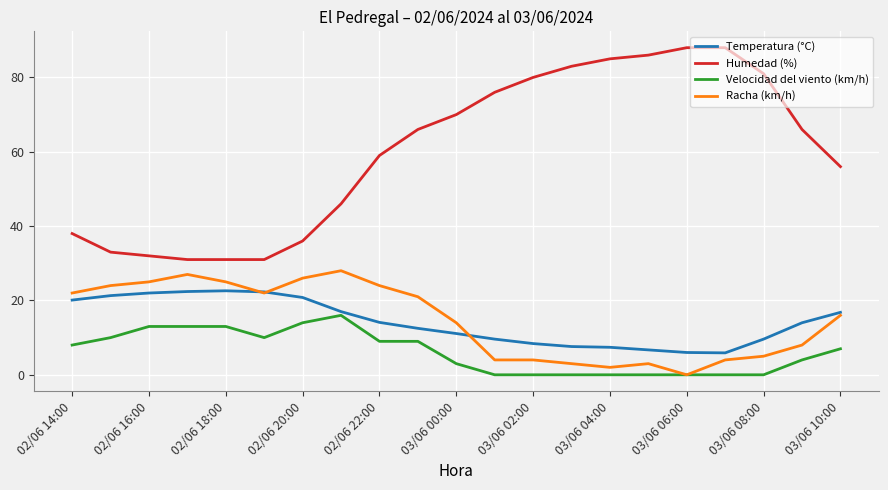

Which series has the largest range (max minus min)?

Humedad (%)